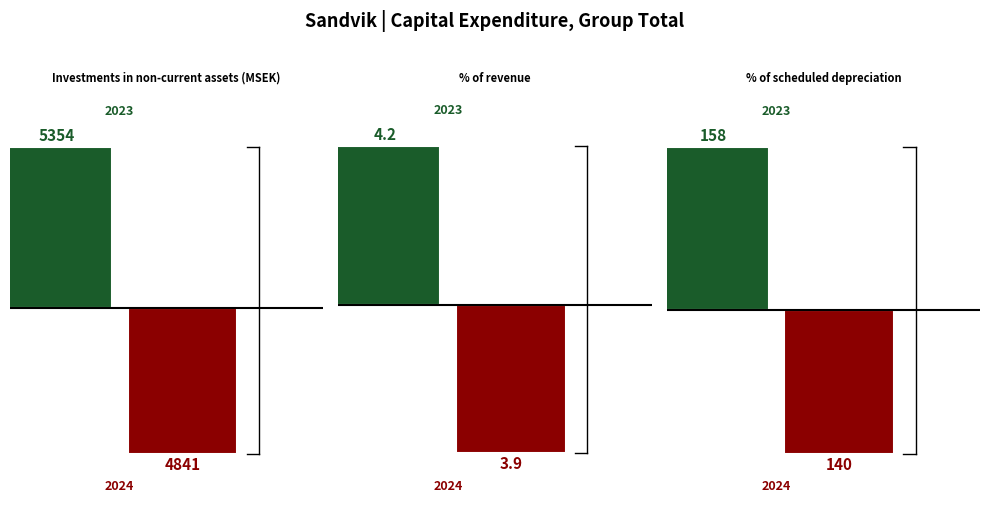

Which series changed the most between Investments in non-current assets (MSEK) and % of revenue?

2023